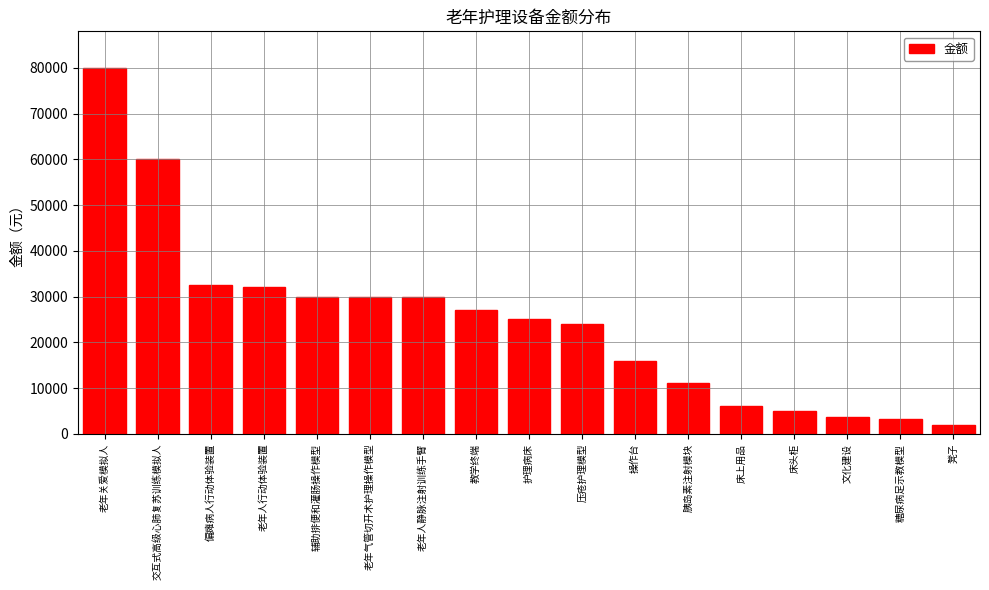

Which label corresponds to the smallest value in the chart?

凳子